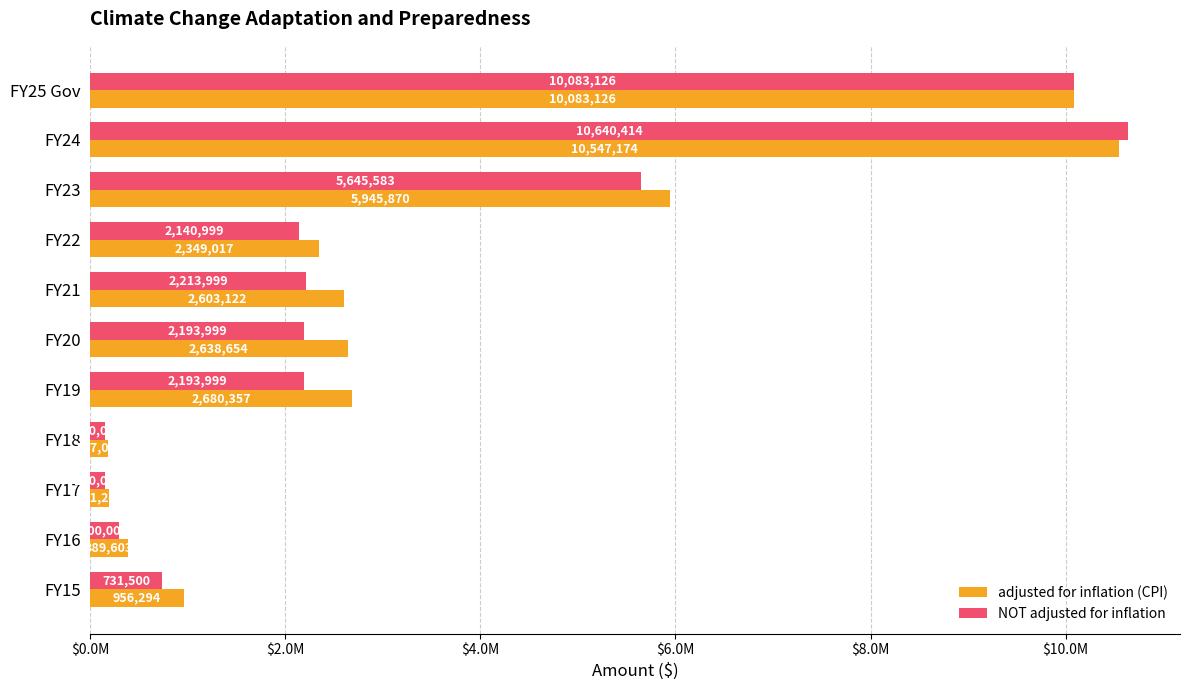

What are all the series names shown in the legend?

adjusted for inflation (CPI), NOT adjusted for inflation